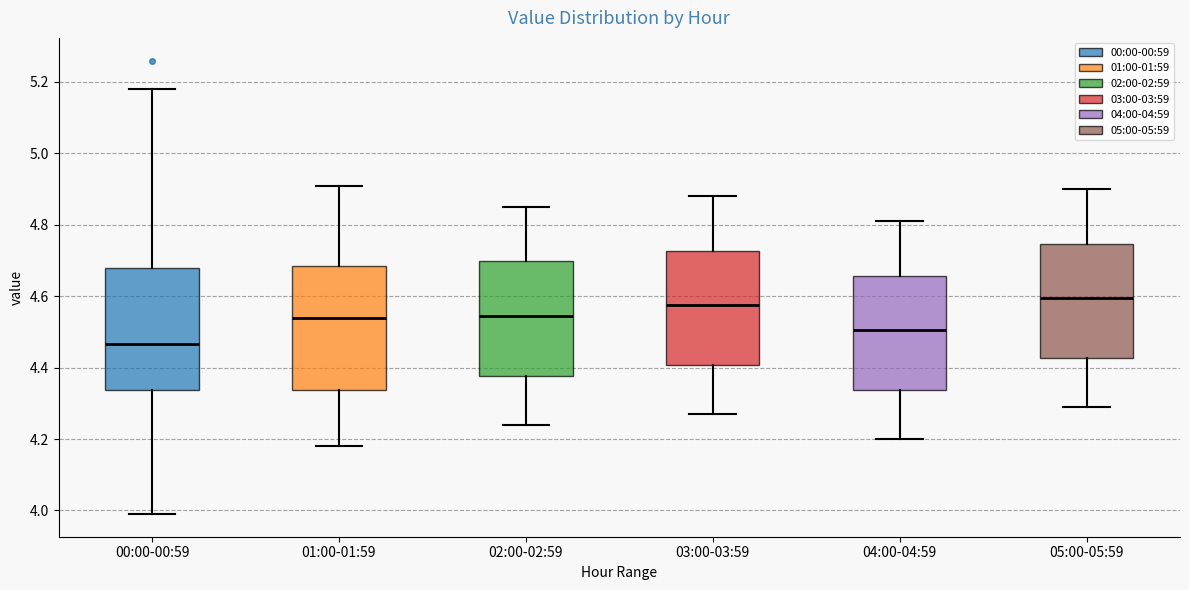

Reading left to right, read every box against the y-axis: the position of its median line, the range the box covers, and the ends of its whiskers. The values are not printed on the chart, so give them approximately, as read against the axis.

00:00-00:59: median 4.46, box 4.34 to 4.68, whiskers 4.00 to 5.18
01:00-01:59: median 4.54, box 4.34 to 4.68, whiskers 4.18 to 4.92
02:00-02:59: median 4.54, box 4.38 to 4.70, whiskers 4.24 to 4.86
03:00-03:59: median 4.58, box 4.40 to 4.72, whiskers 4.28 to 4.88
04:00-04:59: median 4.50, box 4.34 to 4.66, whiskers 4.20 to 4.82
05:00-05:59: median 4.60, box 4.42 to 4.74, whiskers 4.30 to 4.90